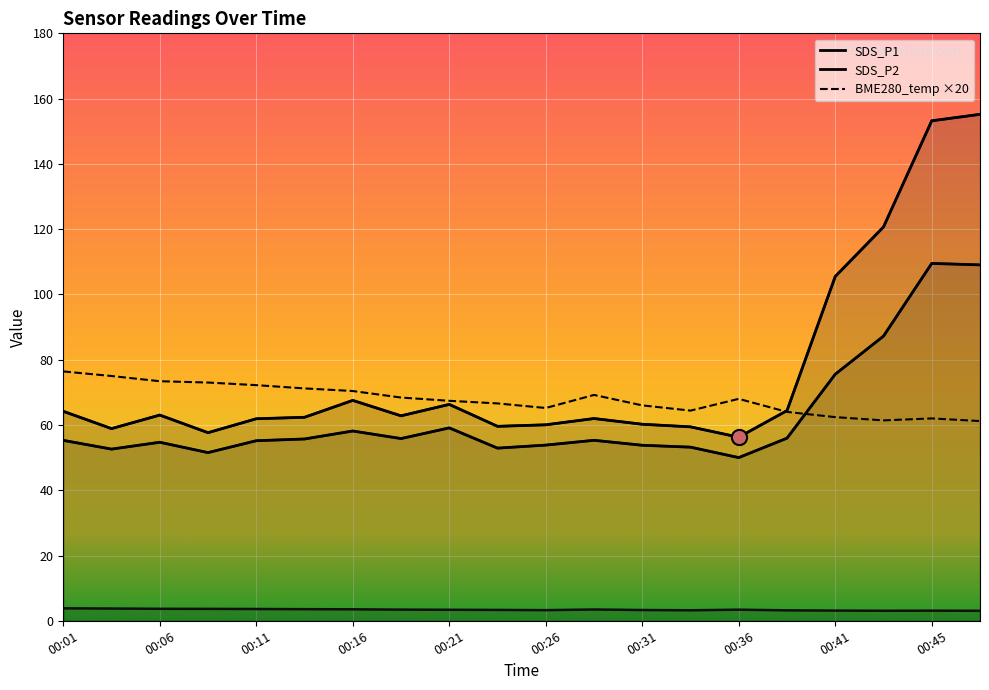

Which series has the widest spread of Y values?

SDS_P1